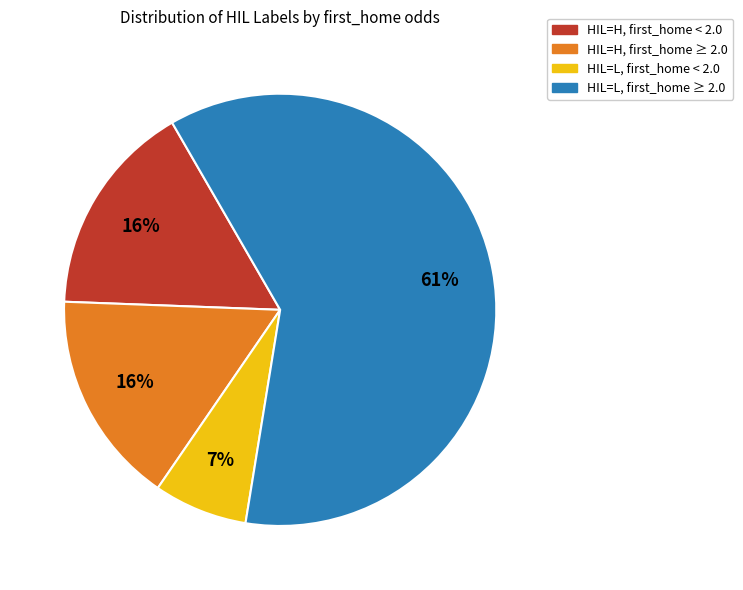

To the nearest percent, what portion does HIL=L, first_home < 2.0 represent?

7%